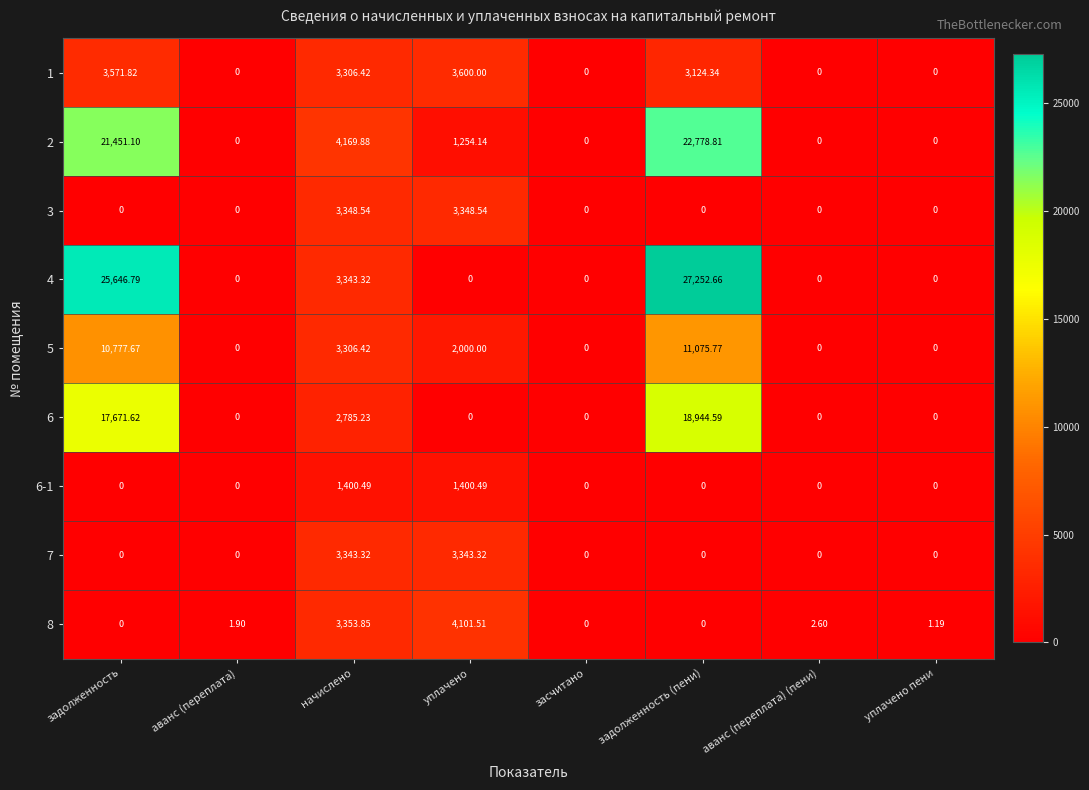

How many series are shown in this chart?

9